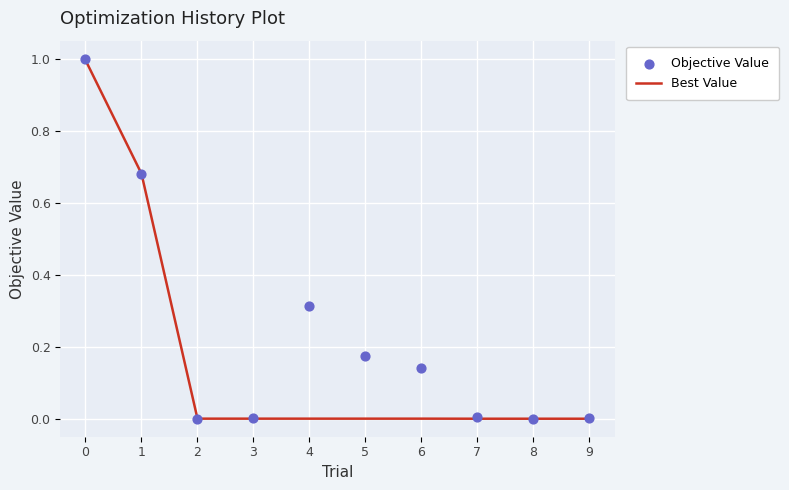

Is the value of Objective Value at 1 greater than the value of Best Value at 1?

No